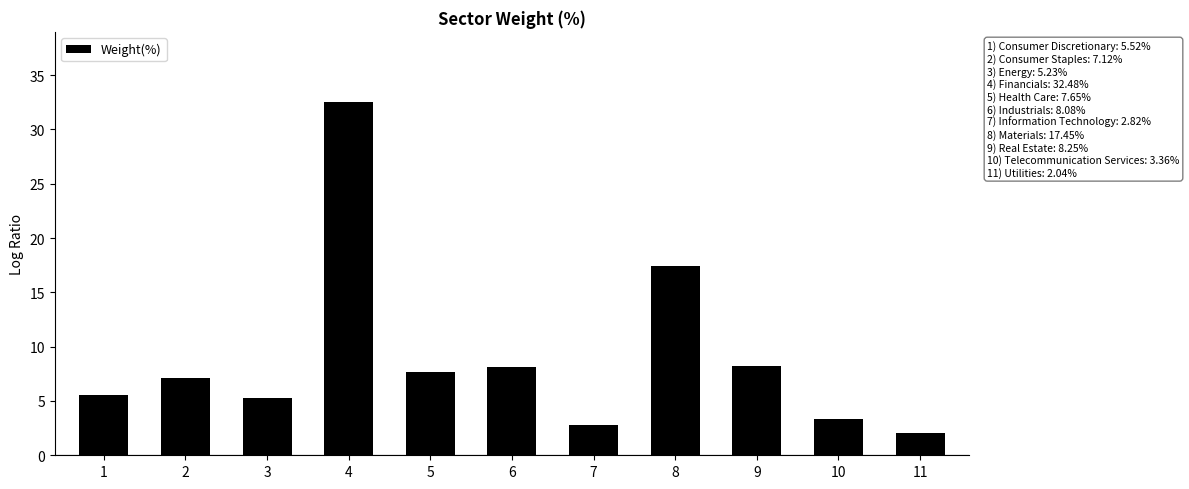

What is the sum of all values?

100.0